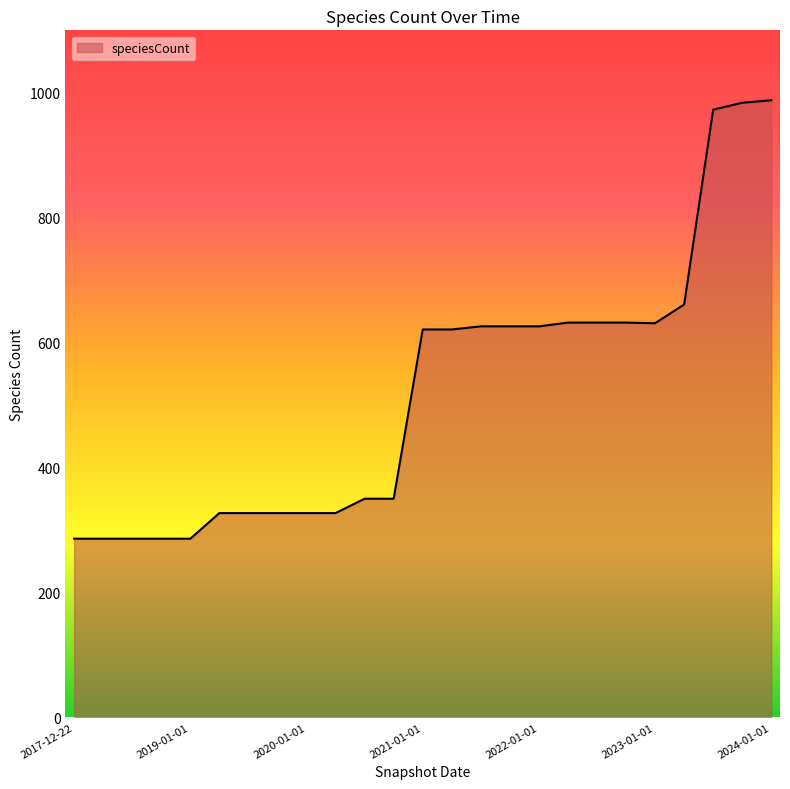

What is the maximum value shown in the chart?

988